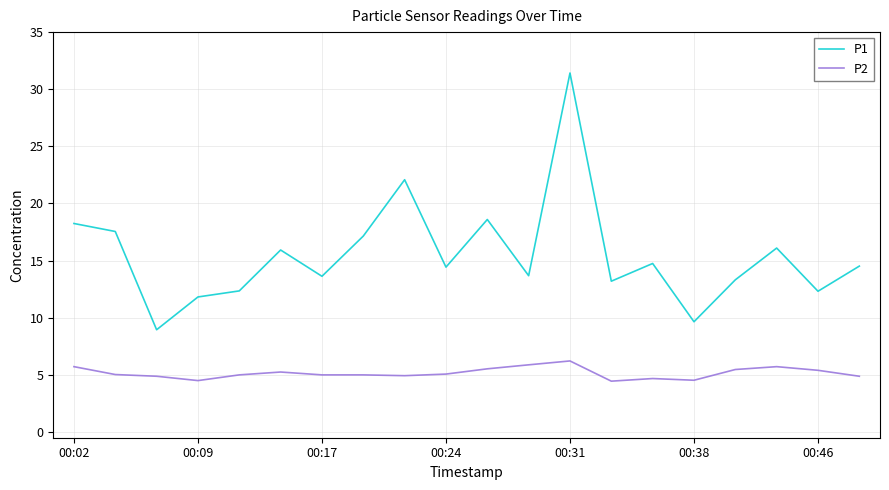

List the series in order of their peak value, highest first.

P1, P2